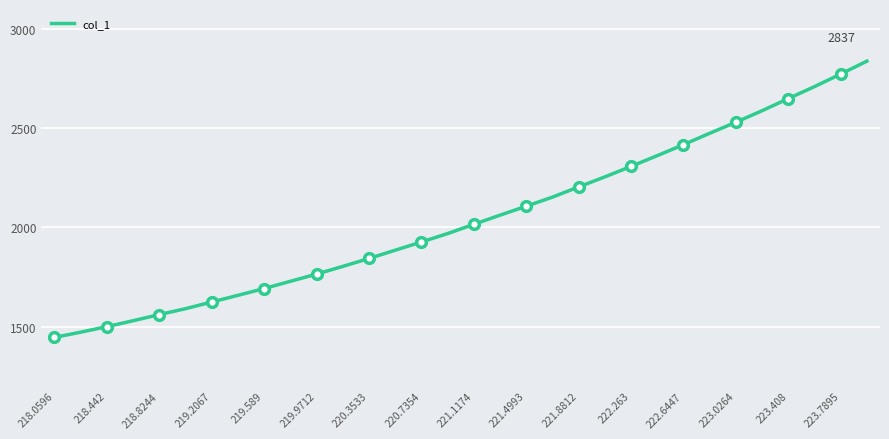

True or false: col_1 has a value of 809.6 at 221.4993.

False